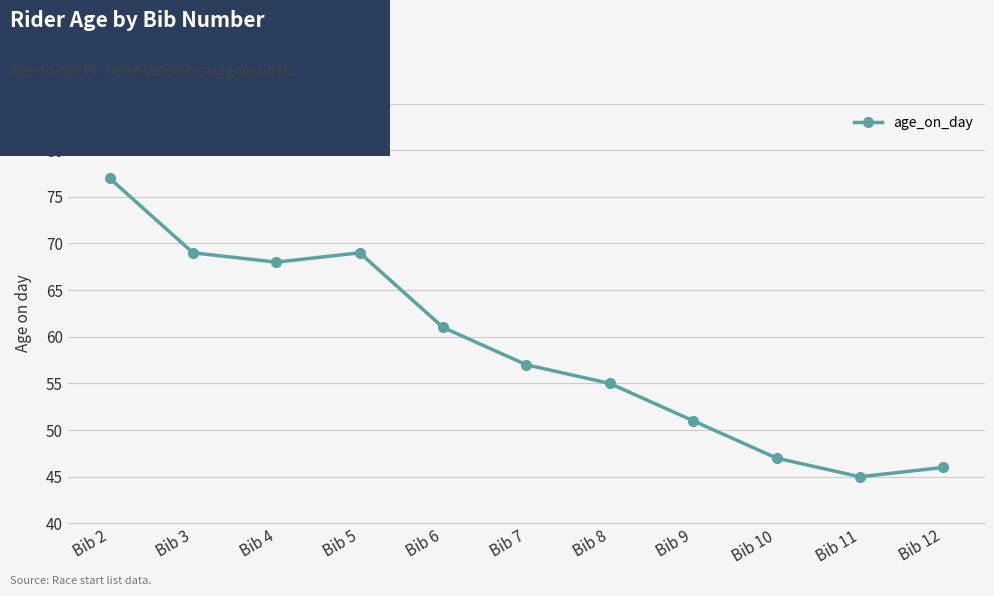

How many data points does each series have?

11